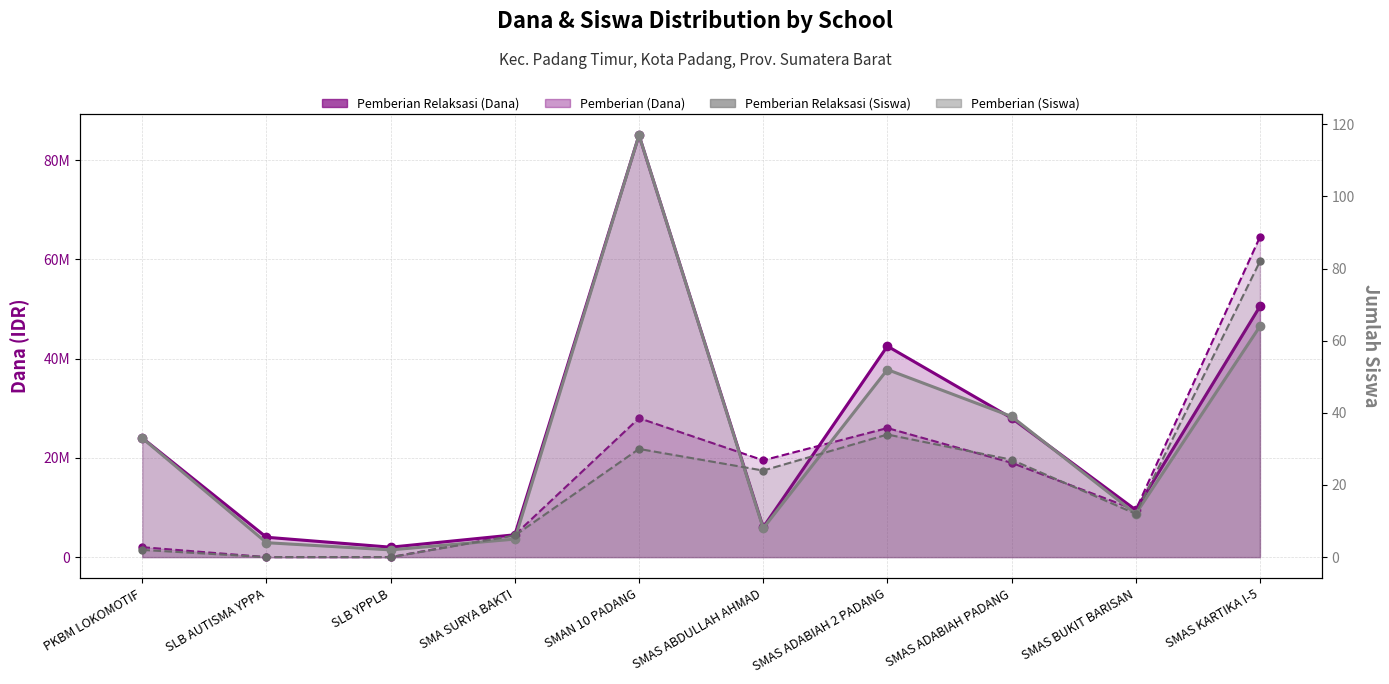

At which category is the sum across all series the highest?

SMAS KARTIKA I-5